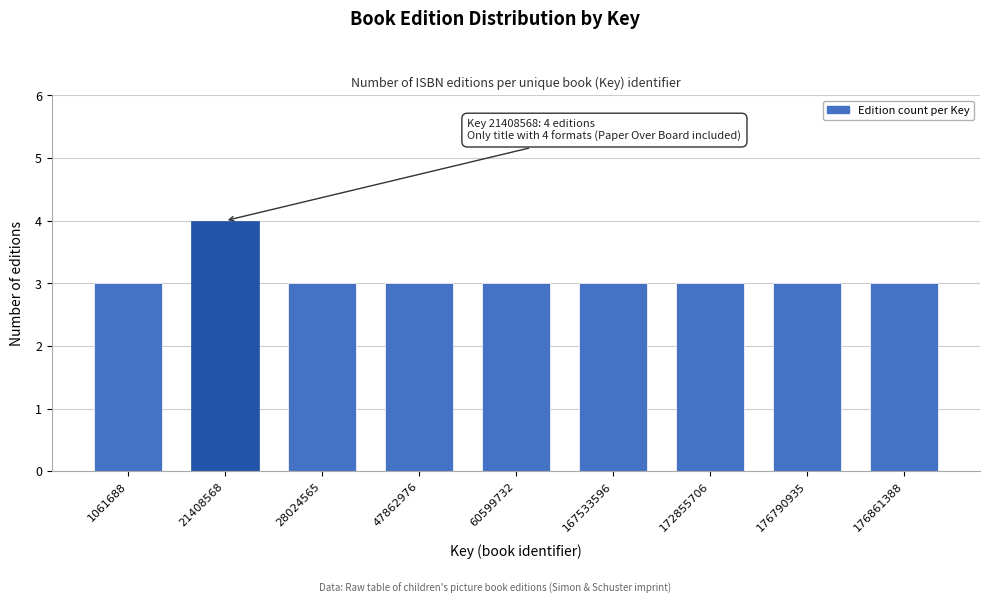

Reading left to right, extract all data points from this chart.

1061688=3	21408568=4	28024565=3	47862976=3	60599732=3	167533596=3	172855706=3	176790935=3	176861388=3